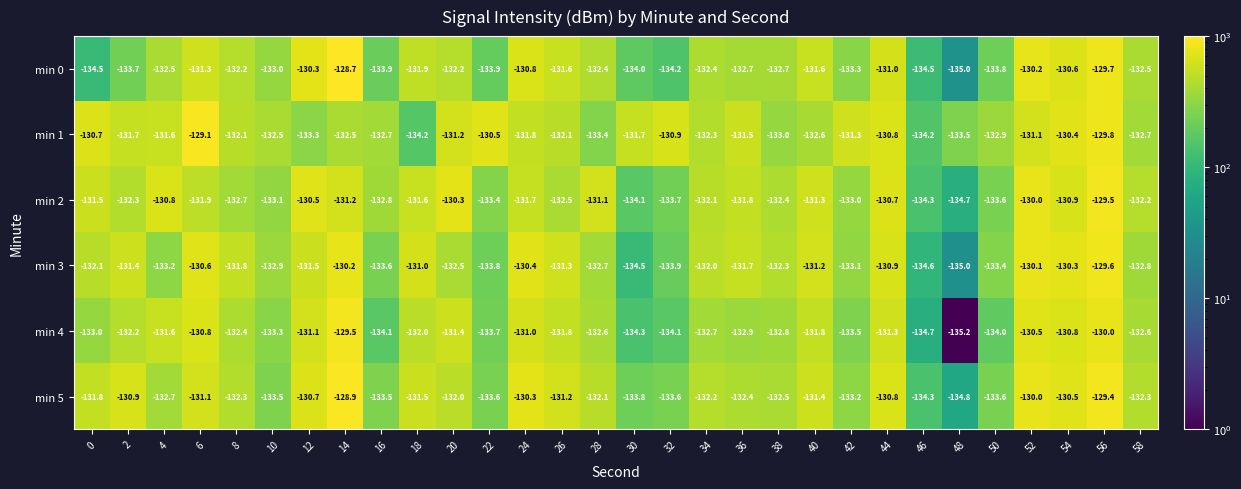

What is the smallest value displayed?

-135.2